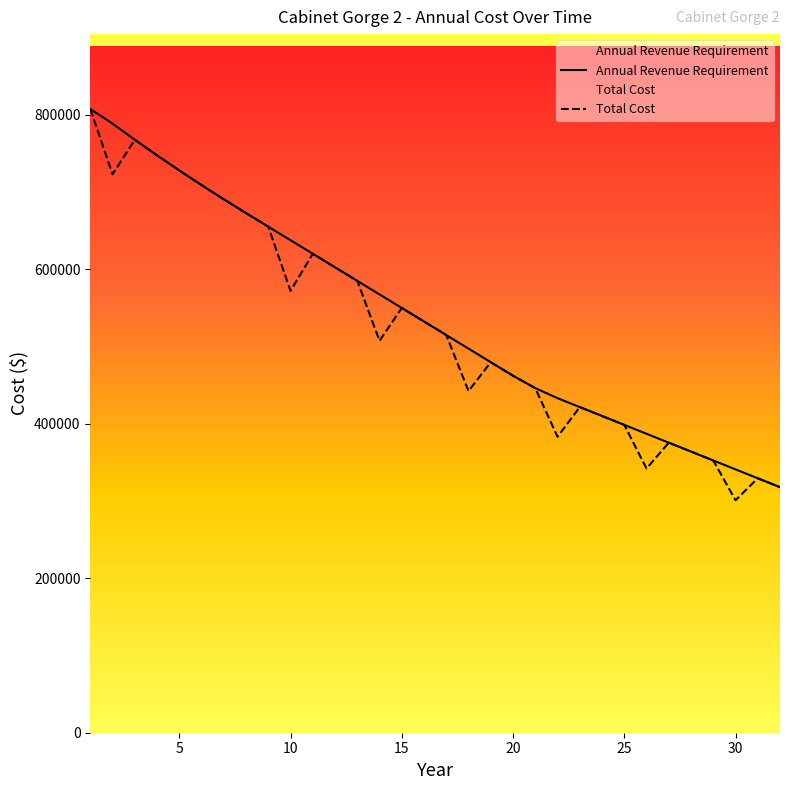

Which category has the highest value in the Annual Revenue Requirement series?

1